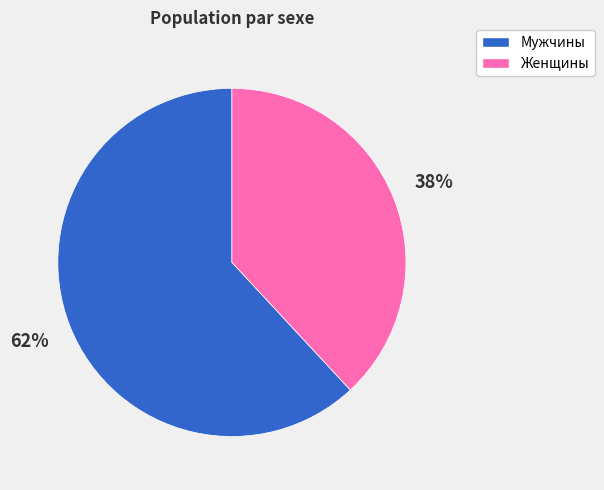

Which slice represents more than half of the pie?

Мужчины